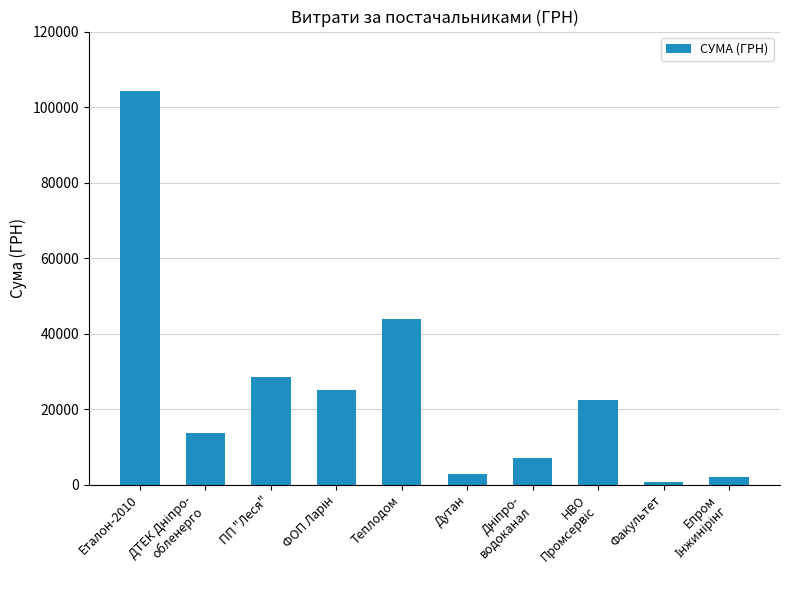

What is the value of the 8th bar from the left?

22443.5